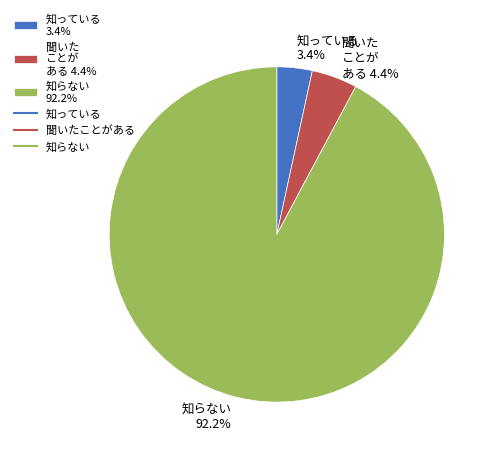

Does any single category account for the majority?

Yes